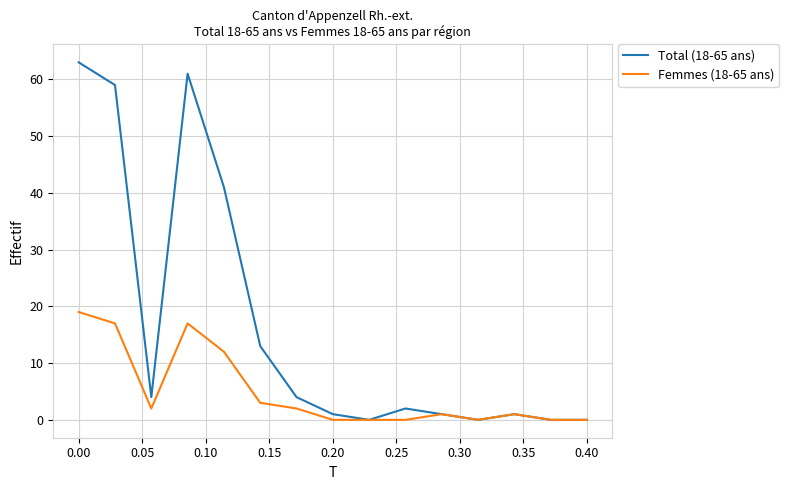

List the series in order of their overall mean, lowest first.

Femmes (18-65 ans), Total (18-65 ans)